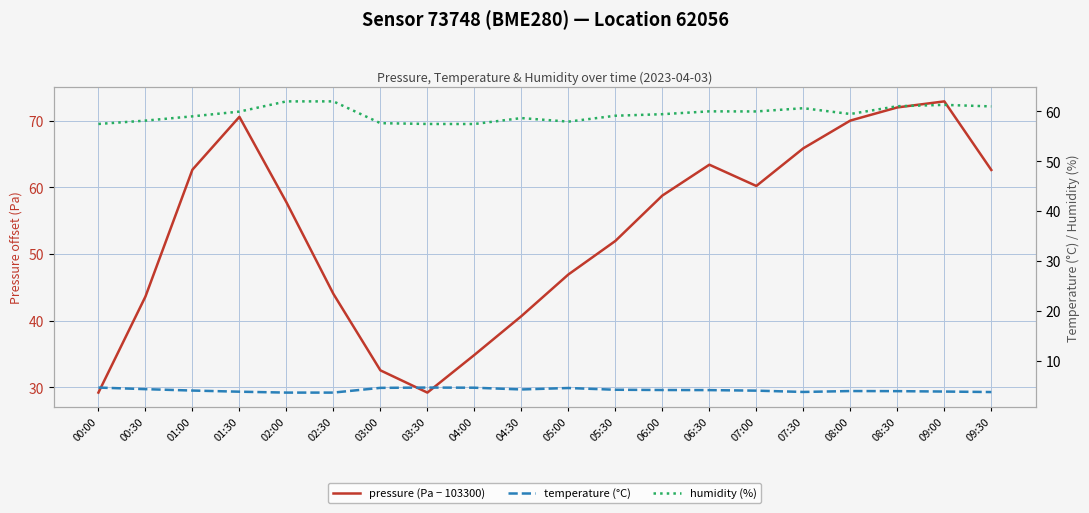

Where is temperature (°C) nearest to the value 4?

01:00